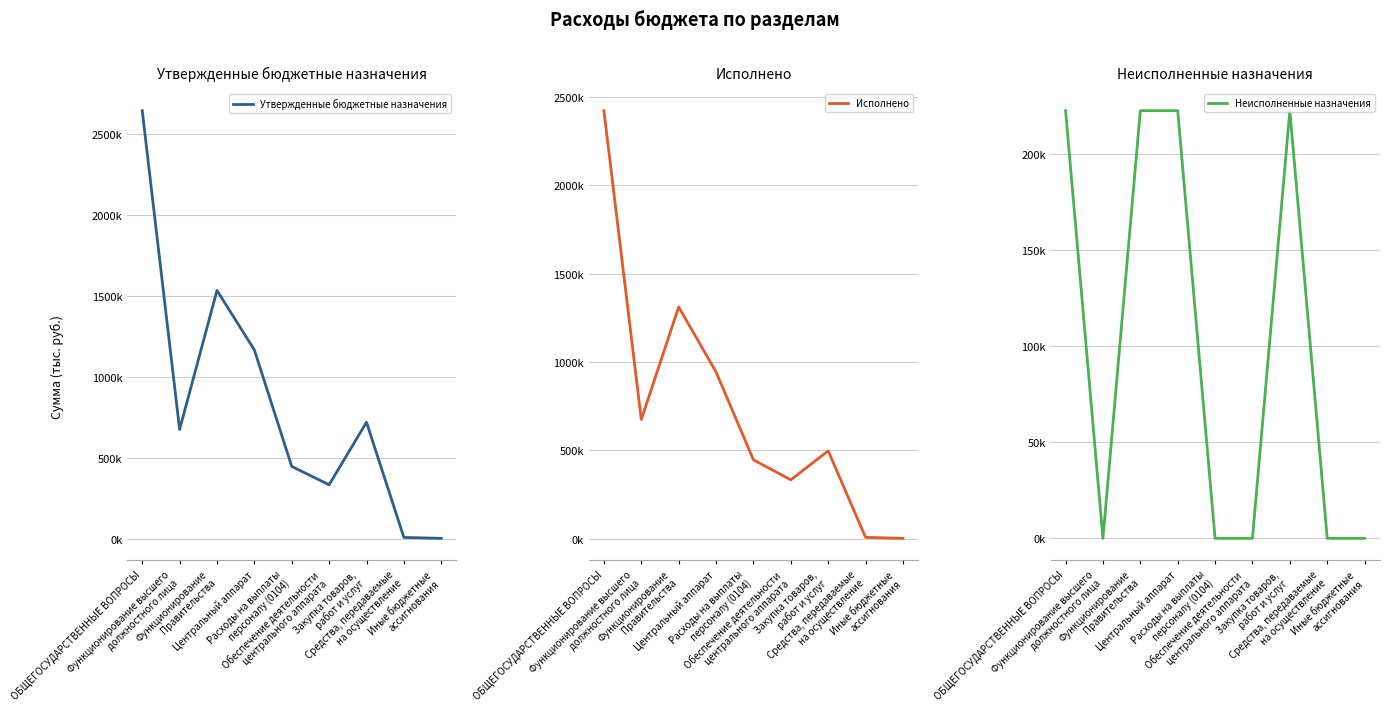

True or false: Неисполненные назначения and Утвержденные бюджетные назначения intersect in this chart.

False